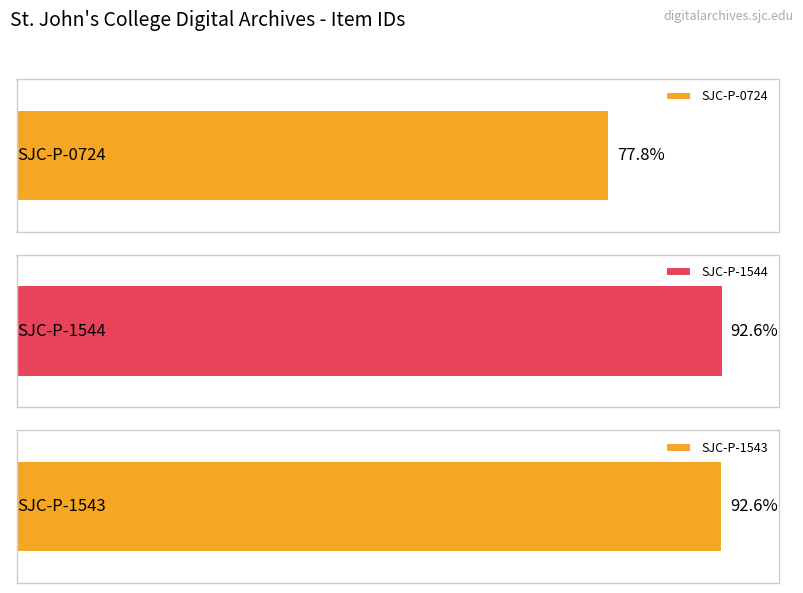

Which has a higher value, SJC-P-1544 or SJC-P-1543?

SJC-P-1544